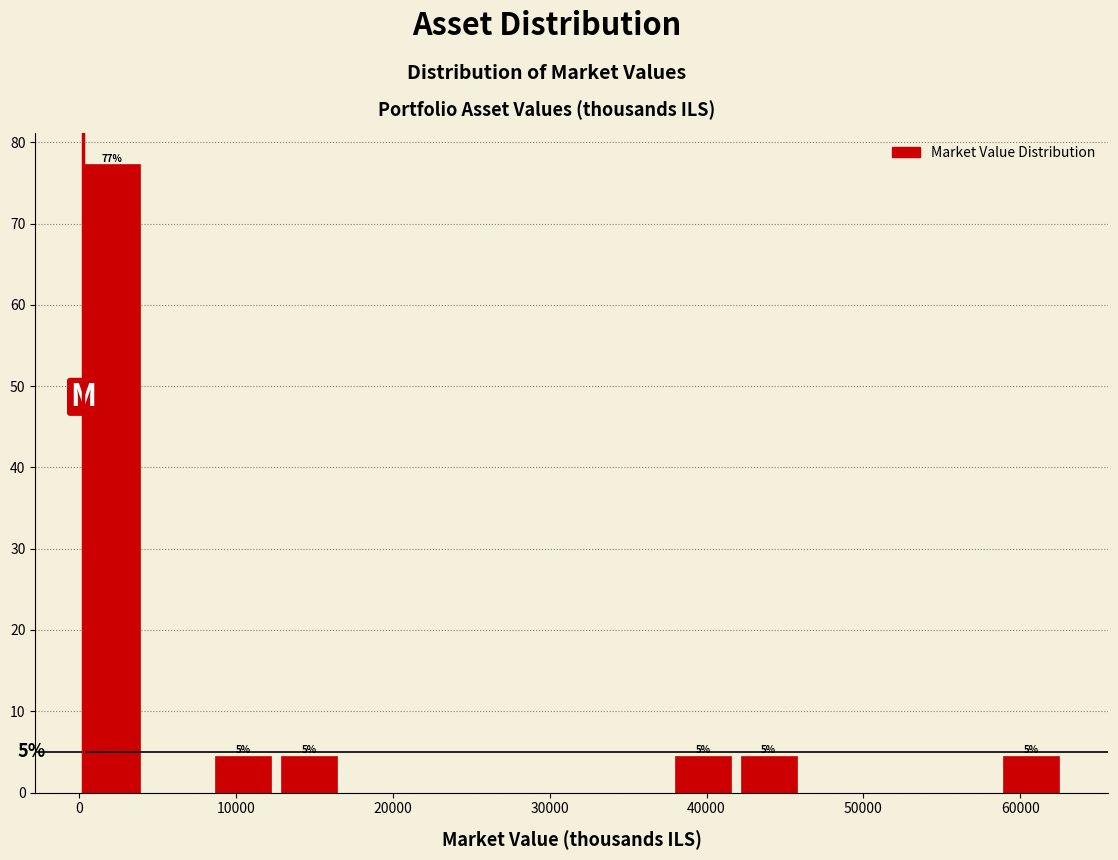

Which range on the x-axis has the tallest bar?

0 to 4000